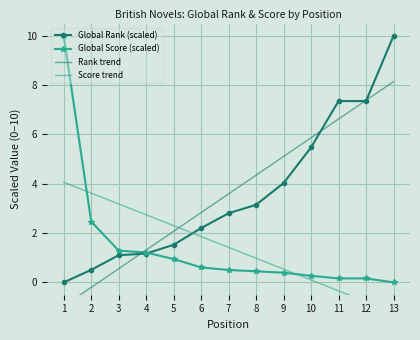

True or false: Rank trend has more than 2 points higher than both neighbors.

False